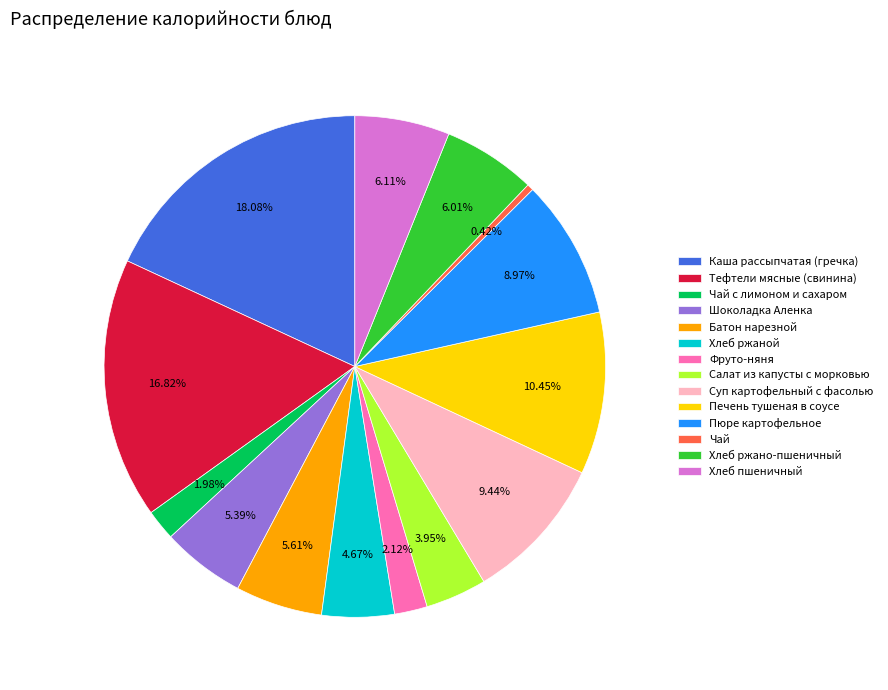

Is there any slice that represents more than half of the pie?

No